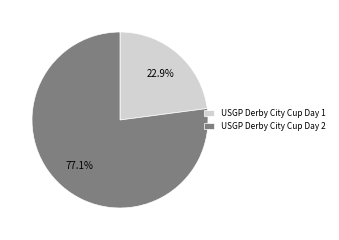

What is the ratio of the value at USGP Derby City Cup Day 2 to the value at USGP Derby City Cup Day 1?

3.4